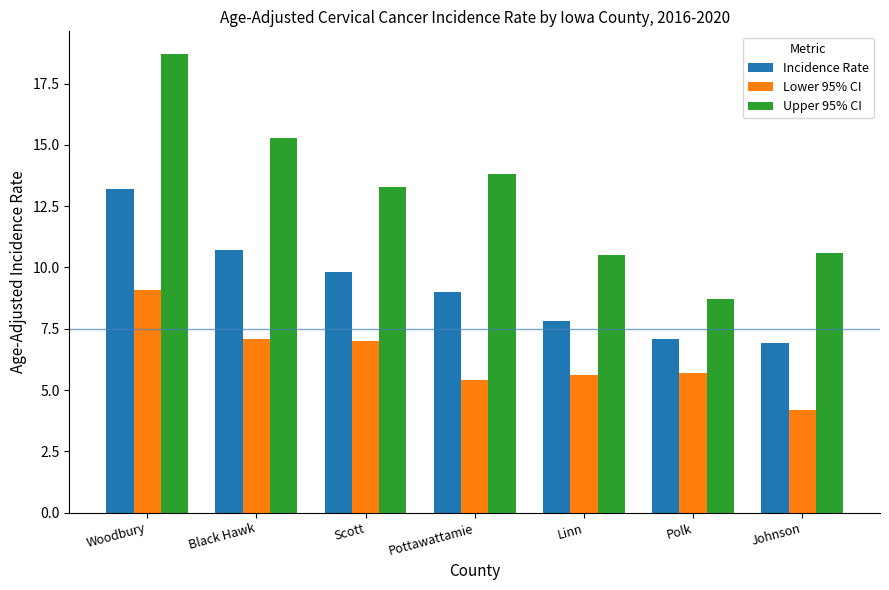

Where does the Lower 95% CI series first go above 5?

Woodbury